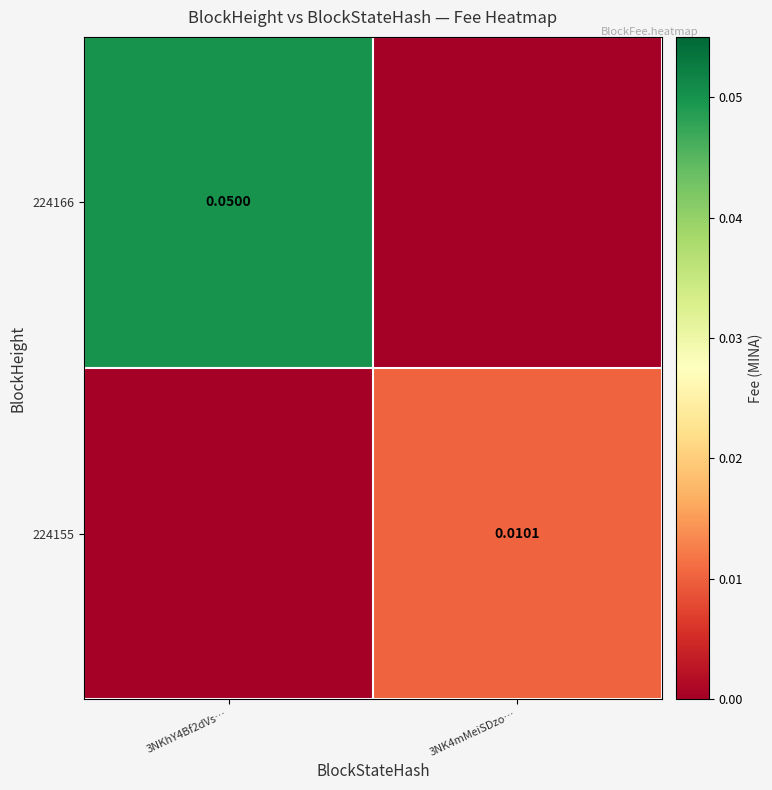

Count the number of data series in this chart.

2